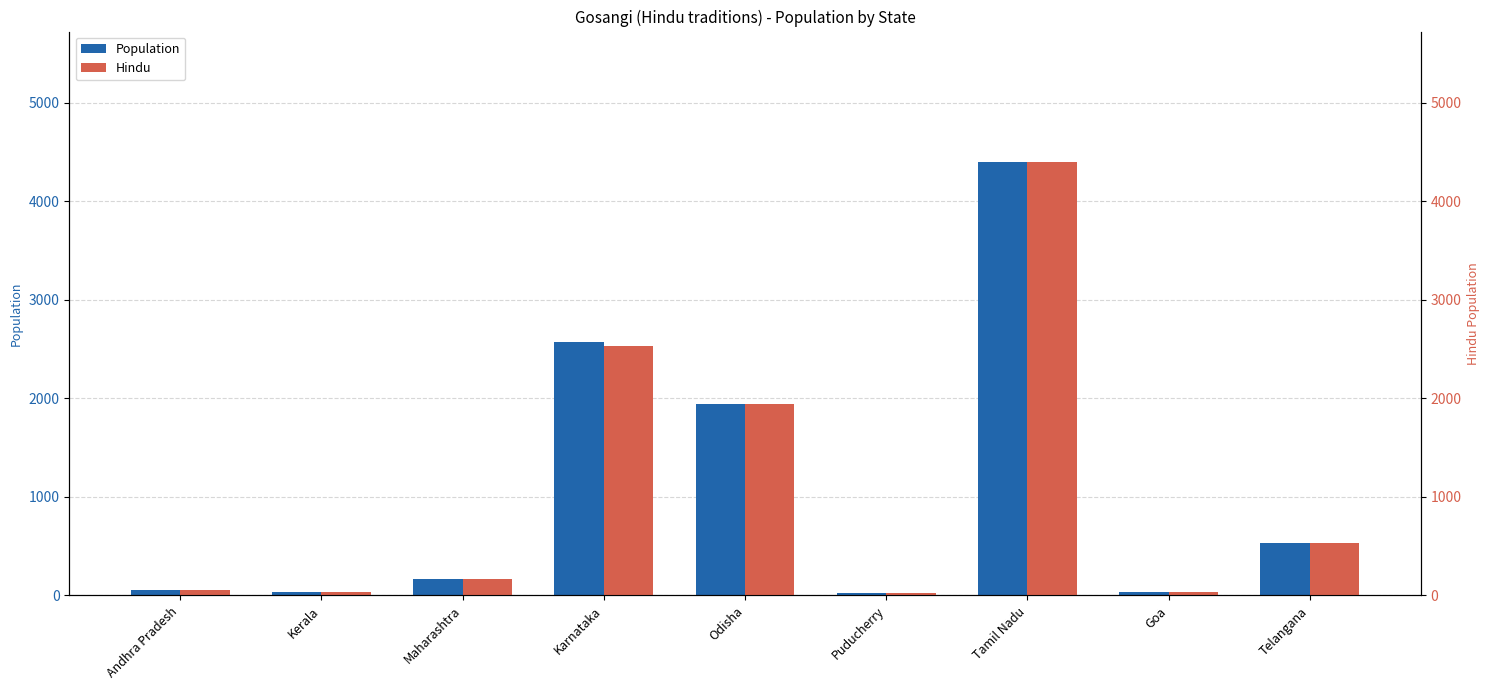

What is the average value of the Hindu series?

1078